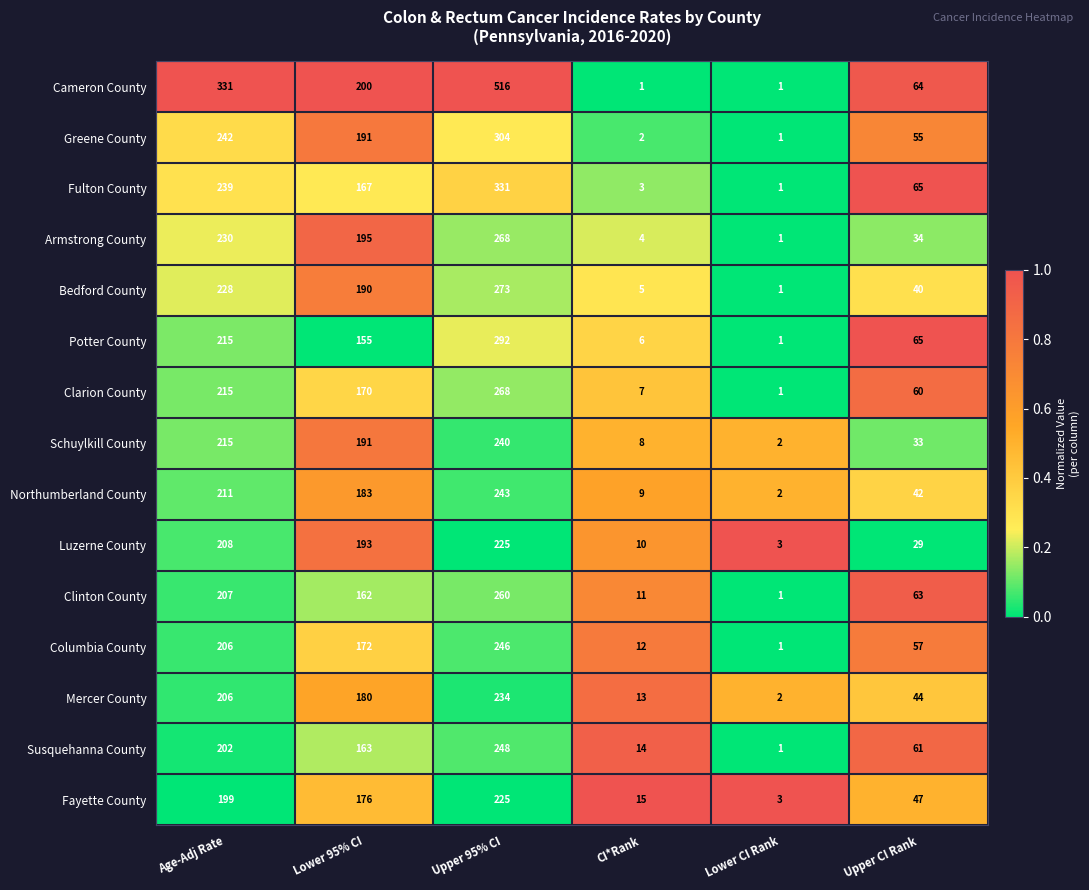

Count the number of categories in the chart.

6